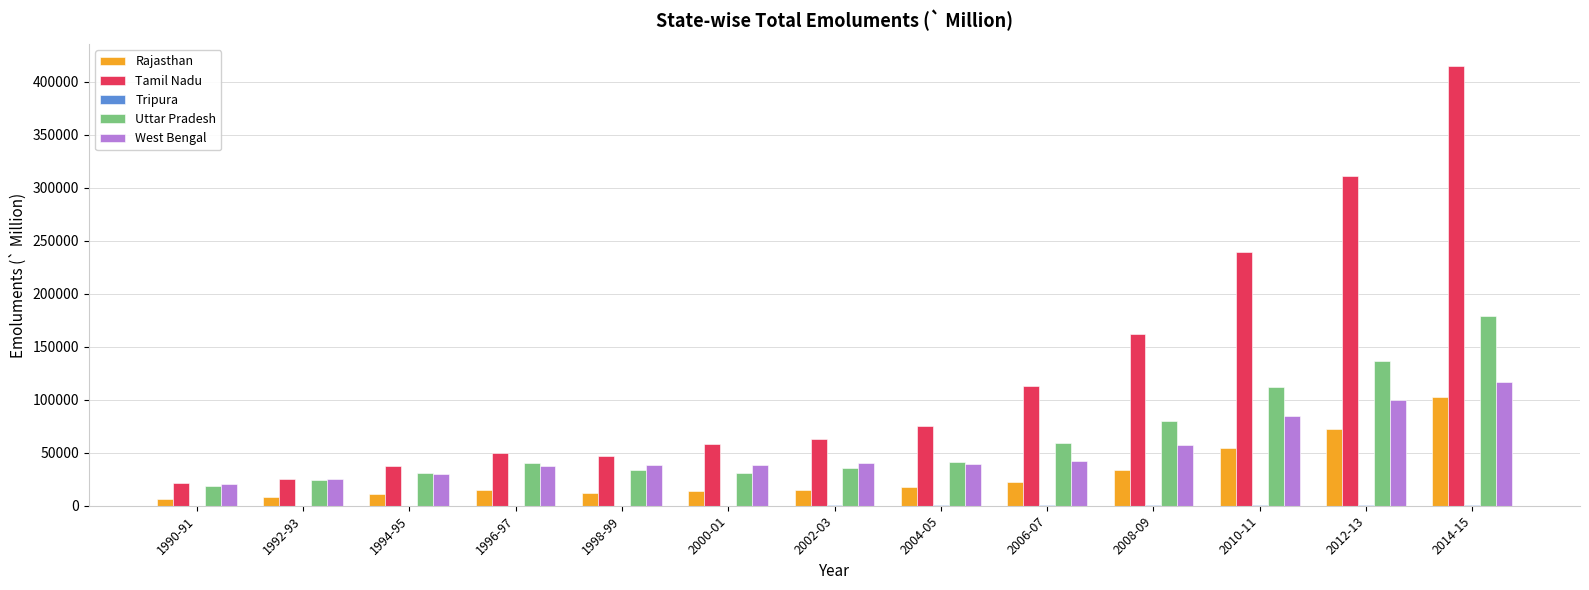

At which label does Uttar Pradesh reach its peak?

2014-15